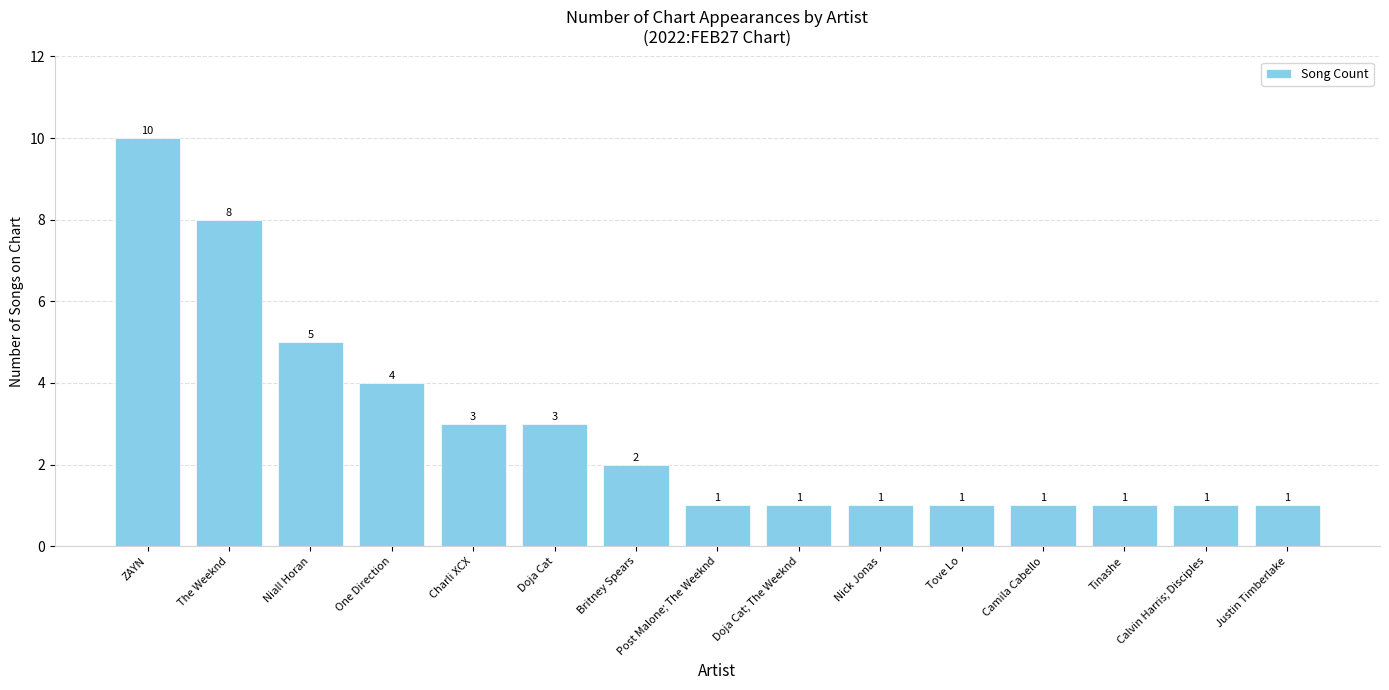

What position from the right is Post Malone; The Weeknd?

8